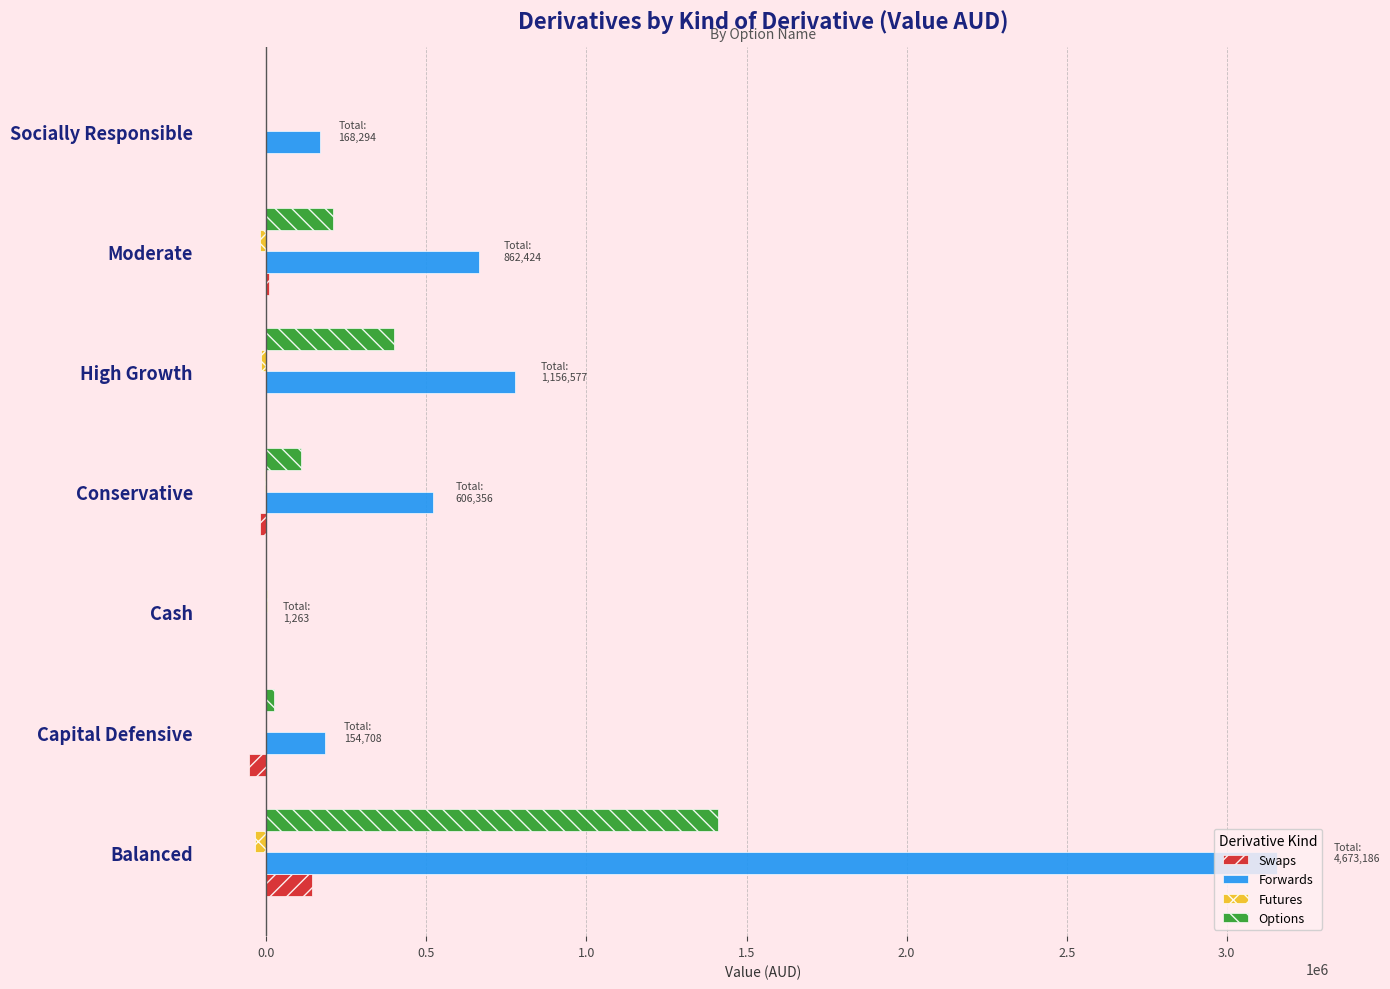

Is it true that Options equals 0.0 at Cash?

True